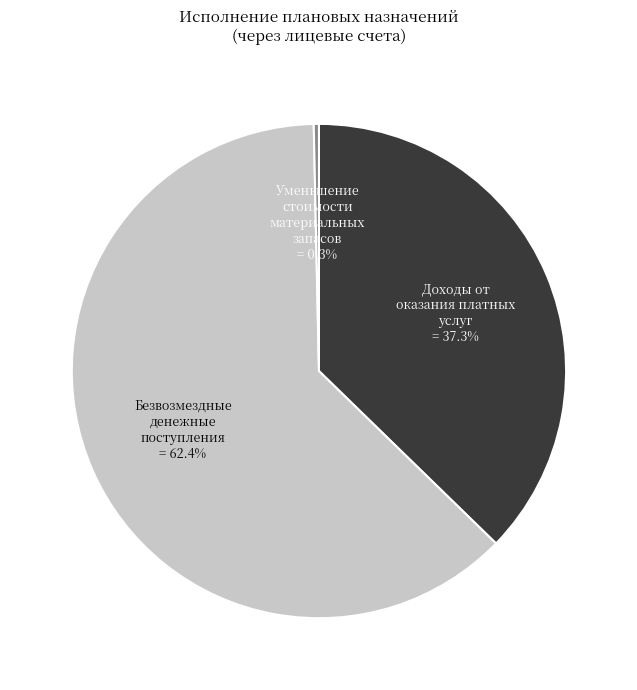

Does any single category account for the majority?

Yes